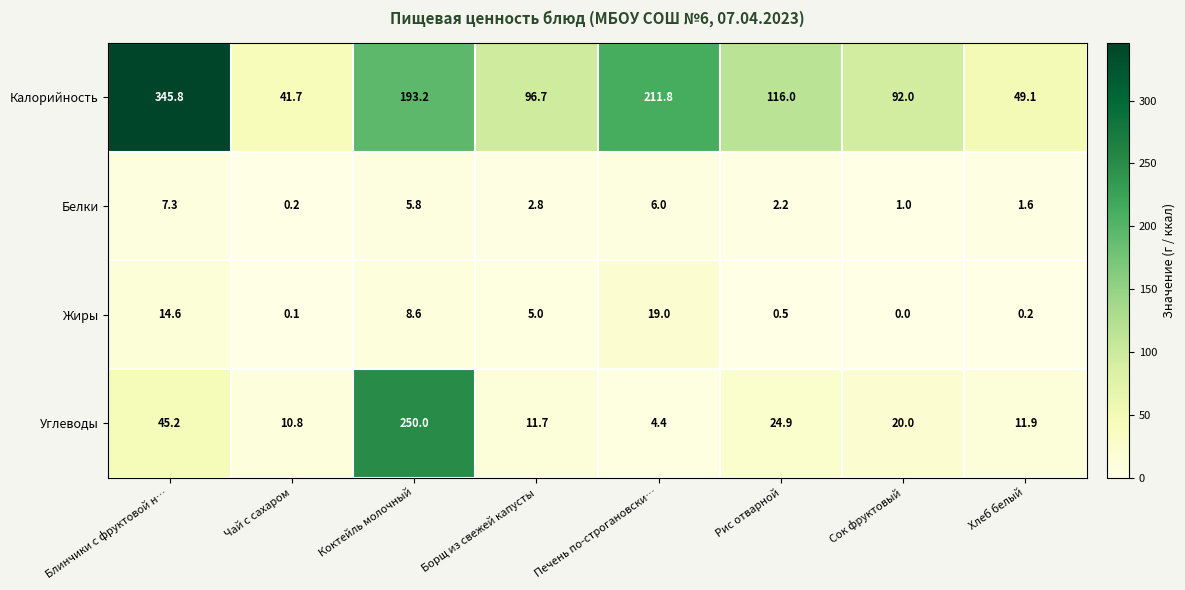

What is the sum of all Белки values?

26.9